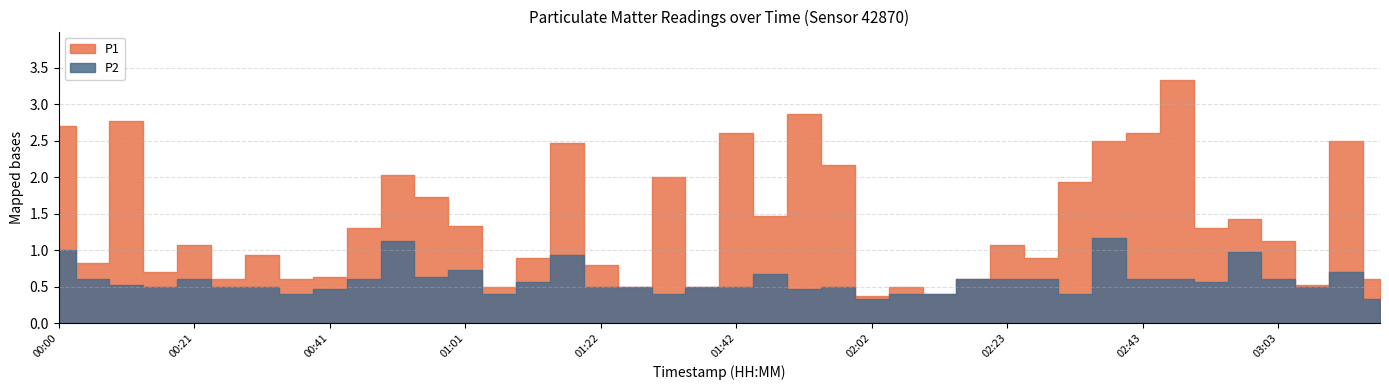

Which series has the widest spread of values?

P1